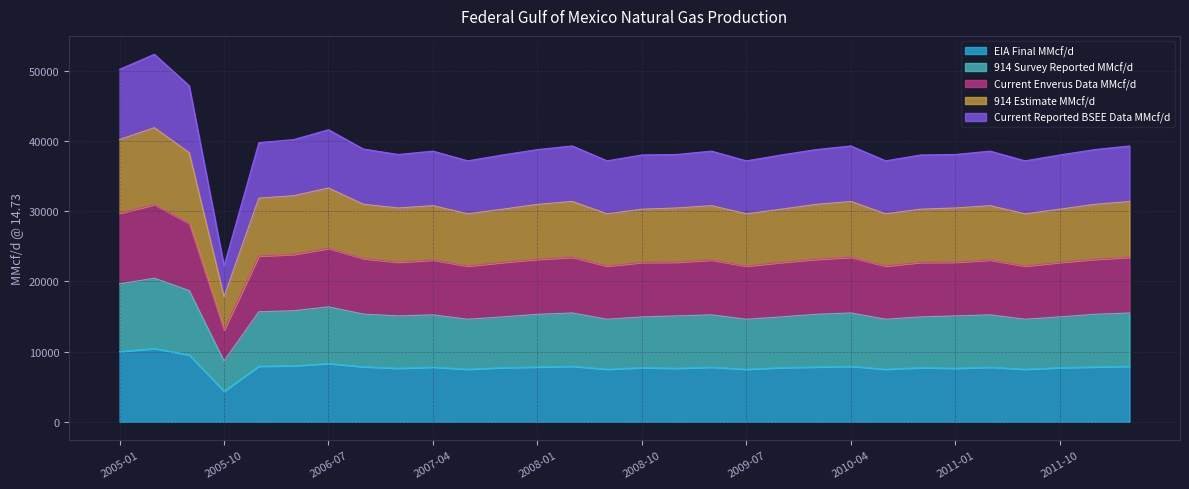

What is the total value across all series at 2011-10?

38024